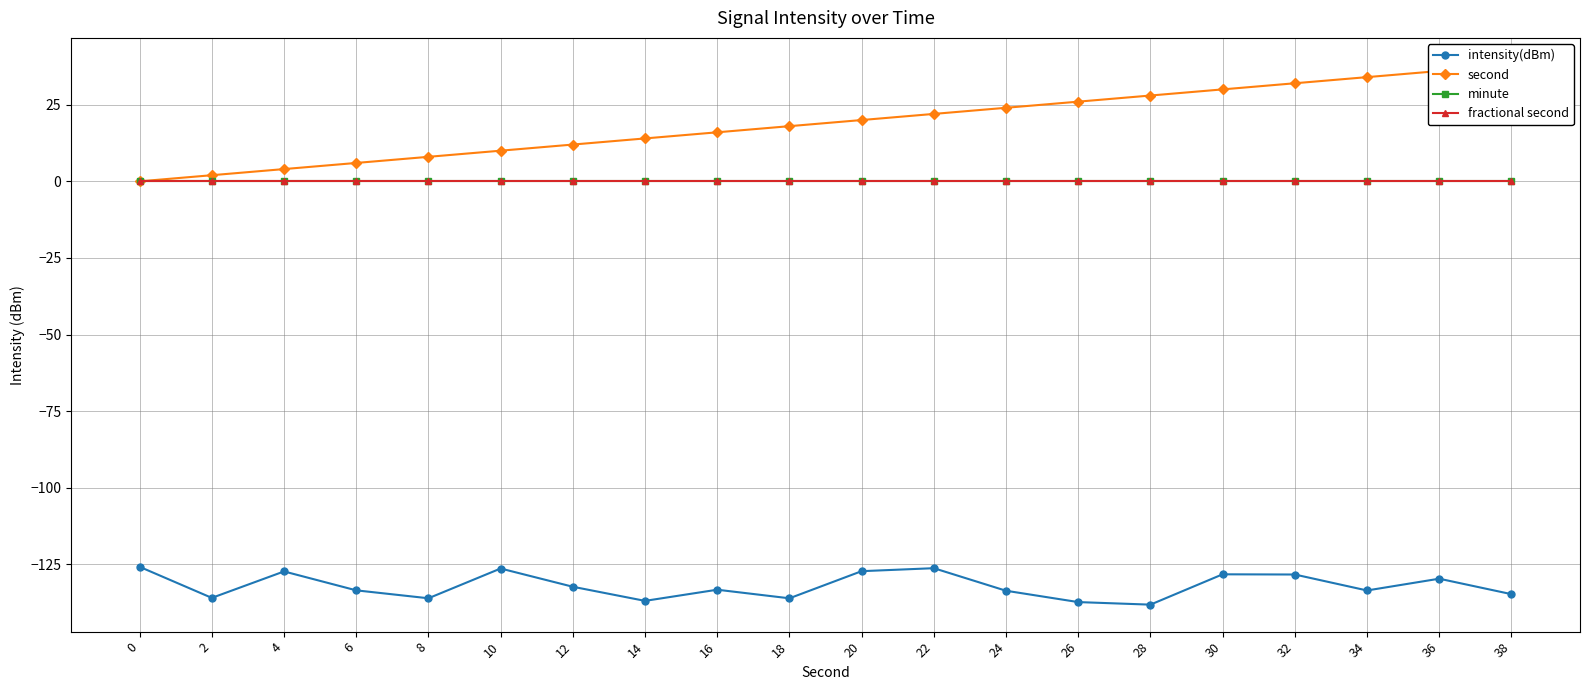

True or false: minute and fractional second cross at least once.

False